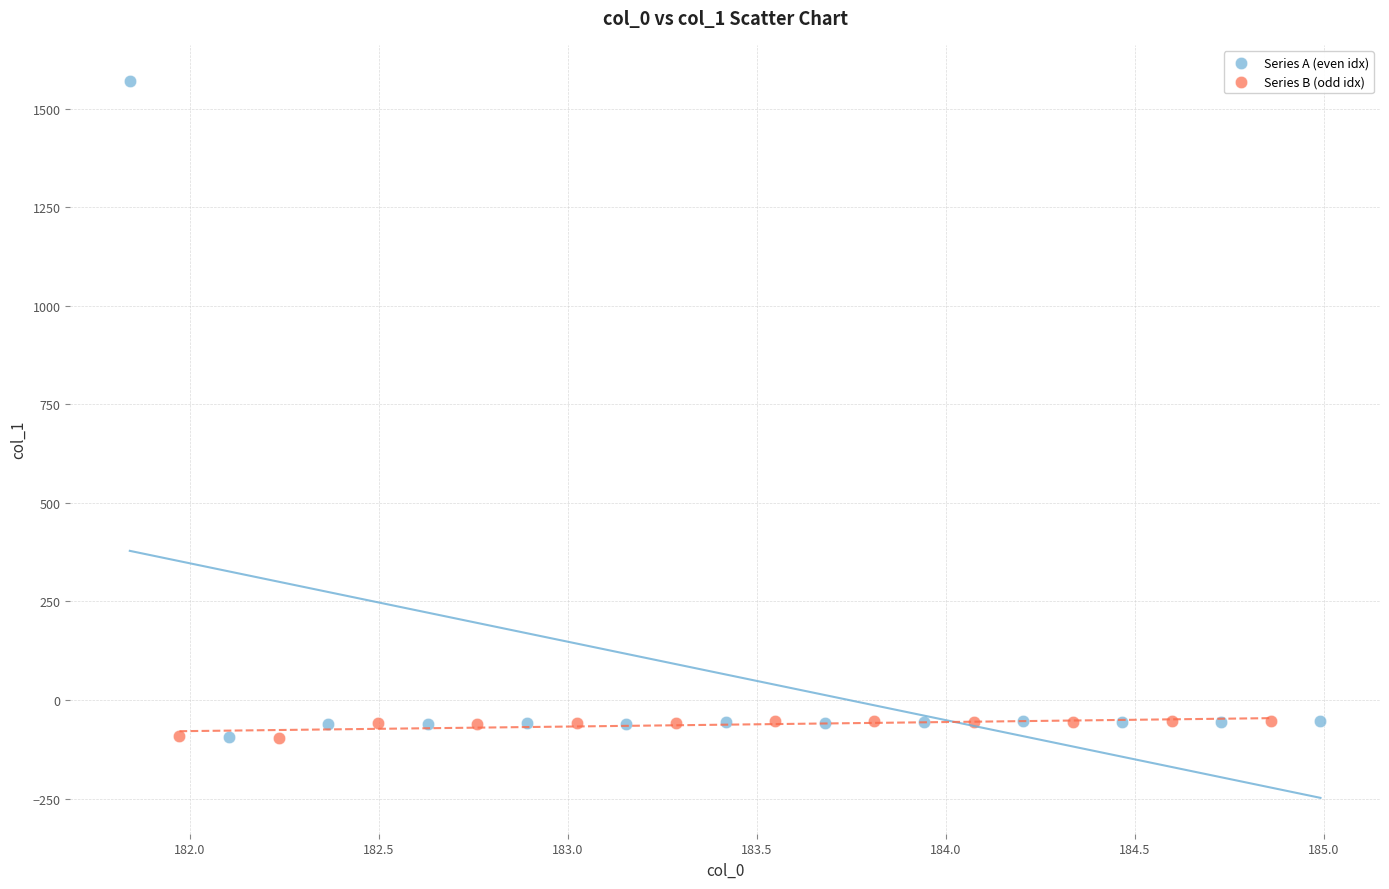

Which series contains the highest Y value?

Series A (even idx)